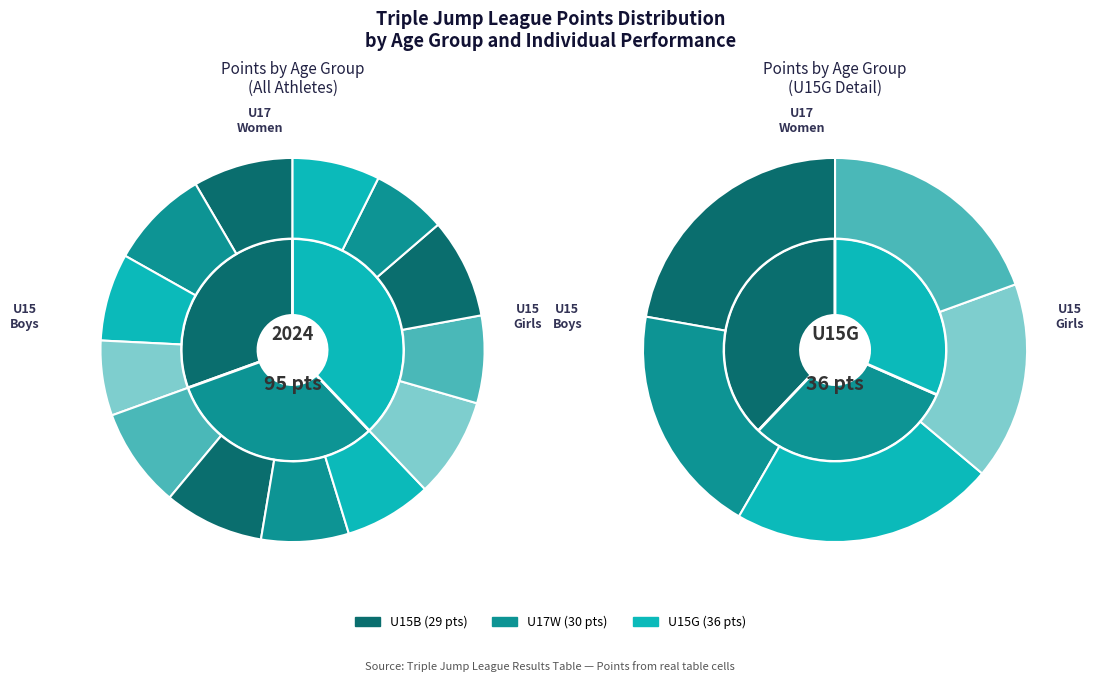

To the nearest percent, what percentage of the pie is Hayley Curran (U15G)?

7%